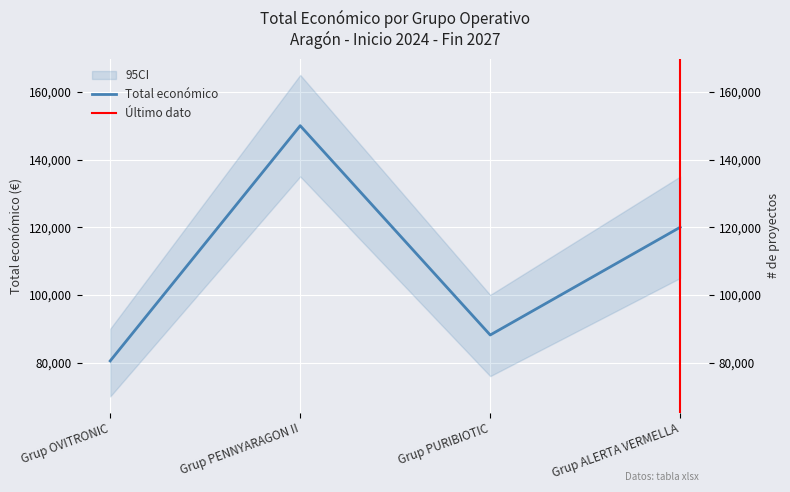

List the labels in order of value, smallest first.

Grup OVITRONIC, Grup PURIBIOTIC, Grup ALERTA VERMELLA, Grup PENNYARAGON II